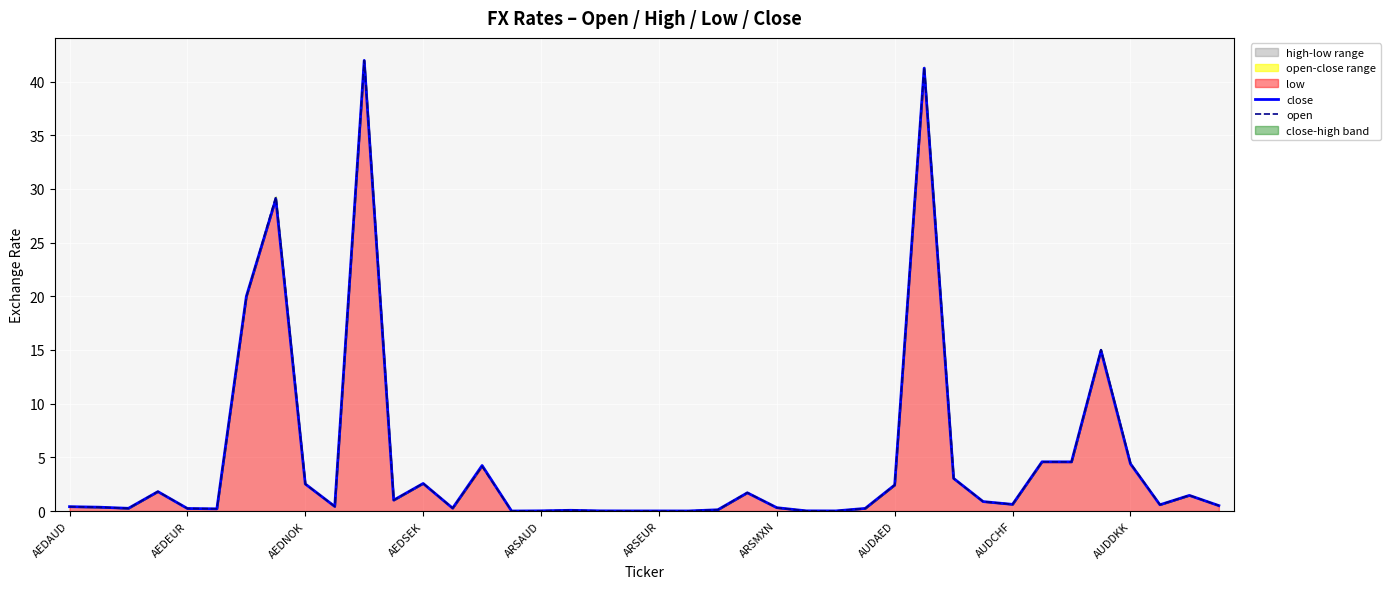

How many lines are shown in the chart?

2